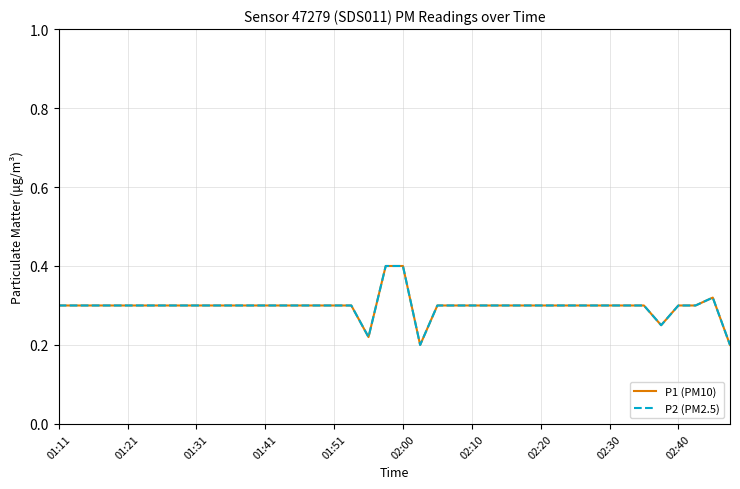

Reading left to right, what are all the values shown in this chart?

P1 (PM10): 0.3	0.3	0.3	0.3	0.3	0.3	0.3	0.3	0.3	0.3	0.3	0.3	0.3	0.3	0.3	0.3	0.3	0.3	0.2	0.4	0.4	0.2	0.3	0.3	0.3	0.3	0.3	0.3	0.3	0.3	0.3	0.3	0.3	0.3	0.3	0.2	0.3	0.3	0.3	0.2
P2 (PM2.5): 0.3	0.3	0.3	0.3	0.3	0.3	0.3	0.3	0.3	0.3	0.3	0.3	0.3	0.3	0.3	0.3	0.3	0.3	0.2	0.4	0.4	0.2	0.3	0.3	0.3	0.3	0.3	0.3	0.3	0.3	0.3	0.3	0.3	0.3	0.3	0.2	0.3	0.3	0.3	0.2